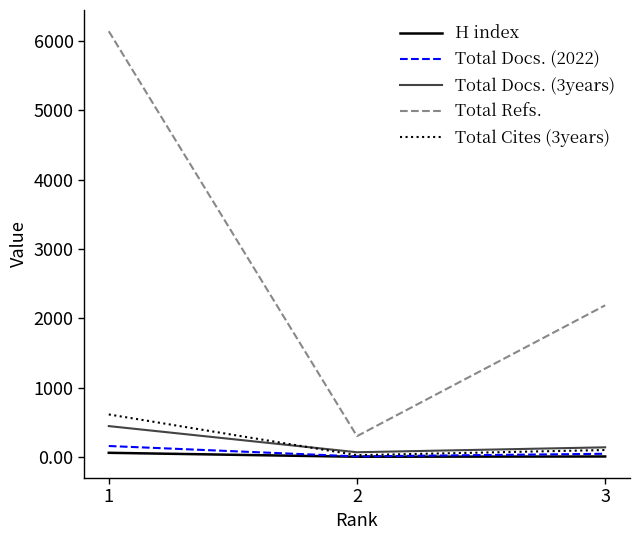

Is this an area chart (filled region under the line)?

No